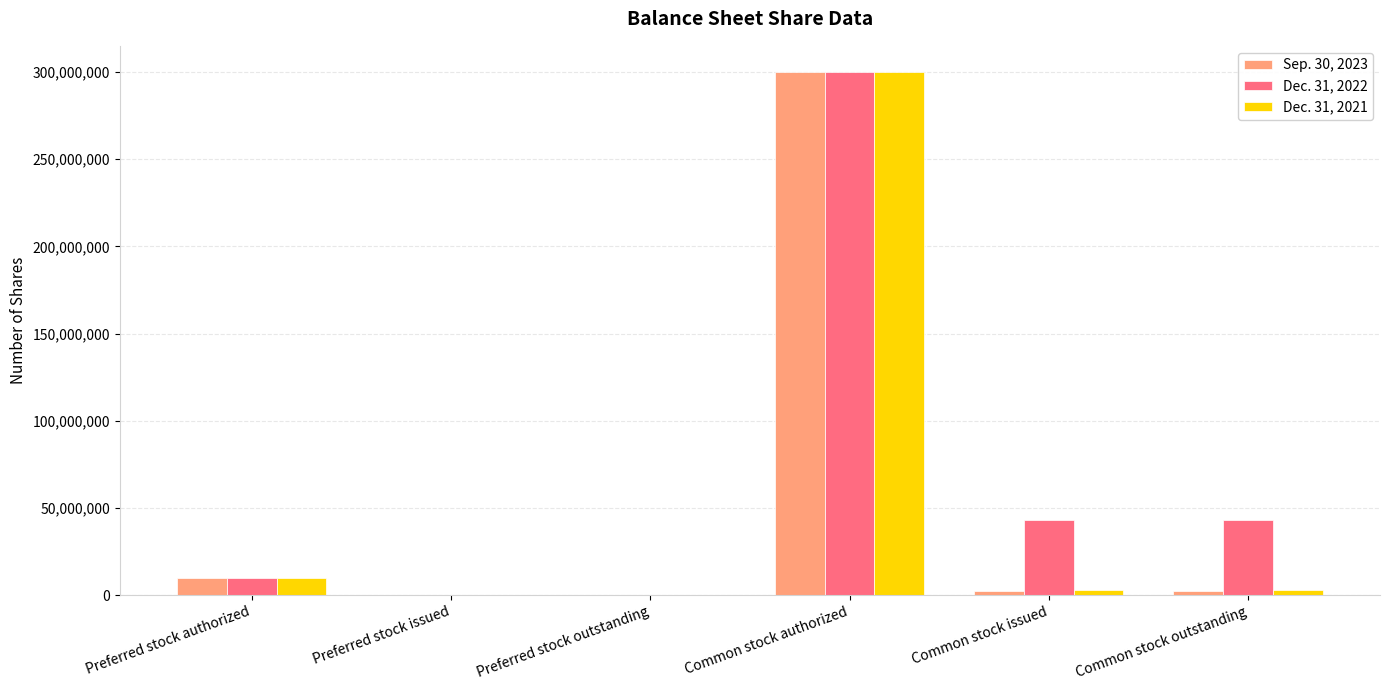

At which category is the sum across all series the highest?

Common stock authorized